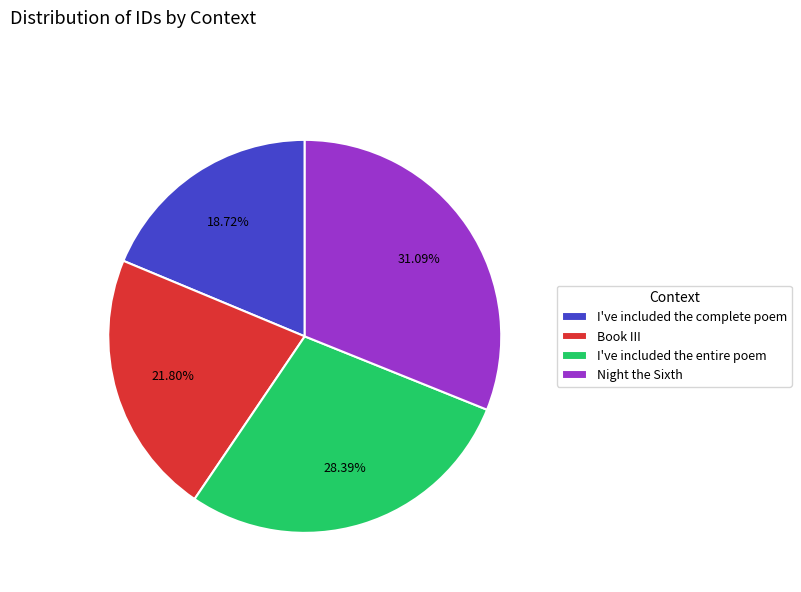

How much of the chart is everything except I've included the entire poem?

71.6%